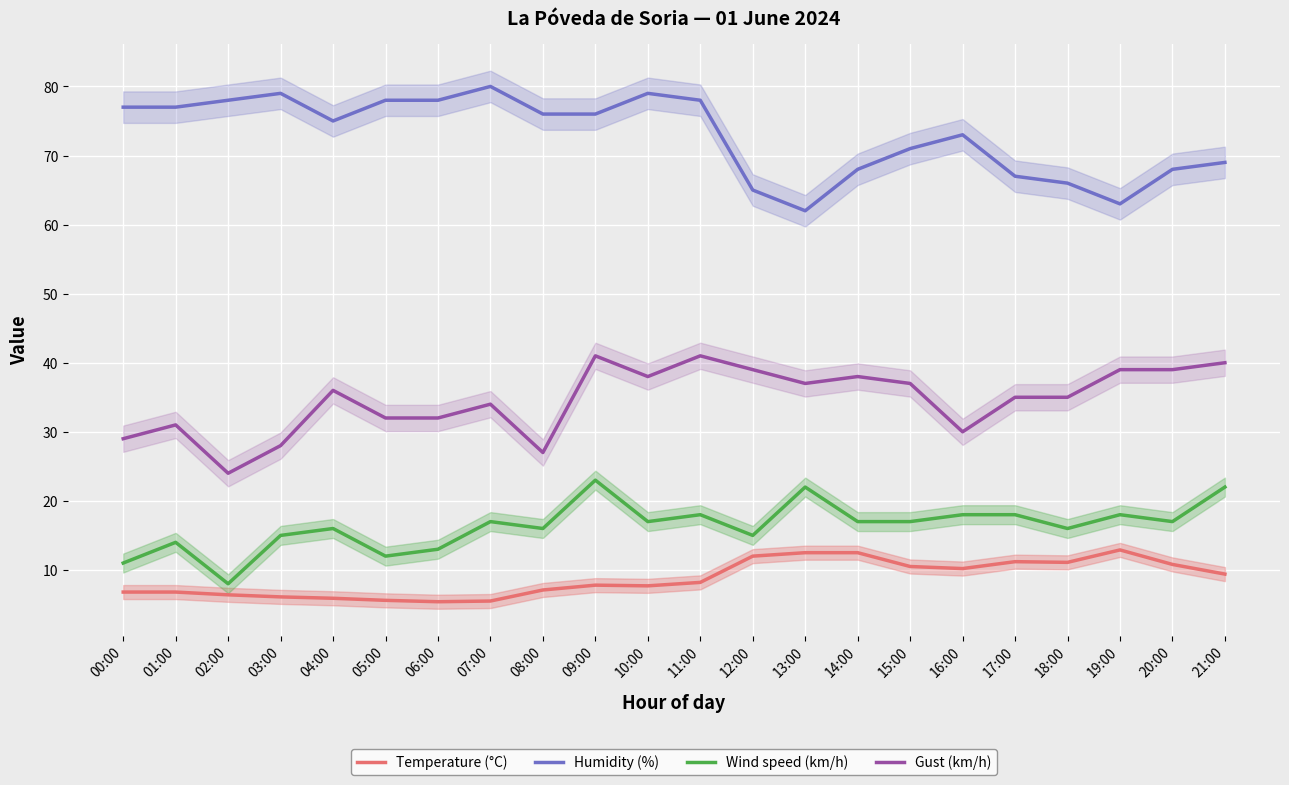

What is the highest value of the Gust (km/h) series?

41.0